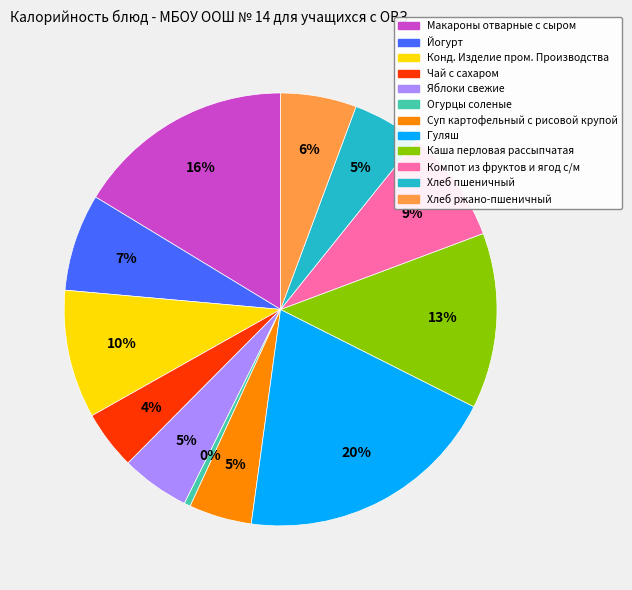

To the nearest percent, what is the difference between the Огурцы соленые and Йогурт slice percentages?

7%